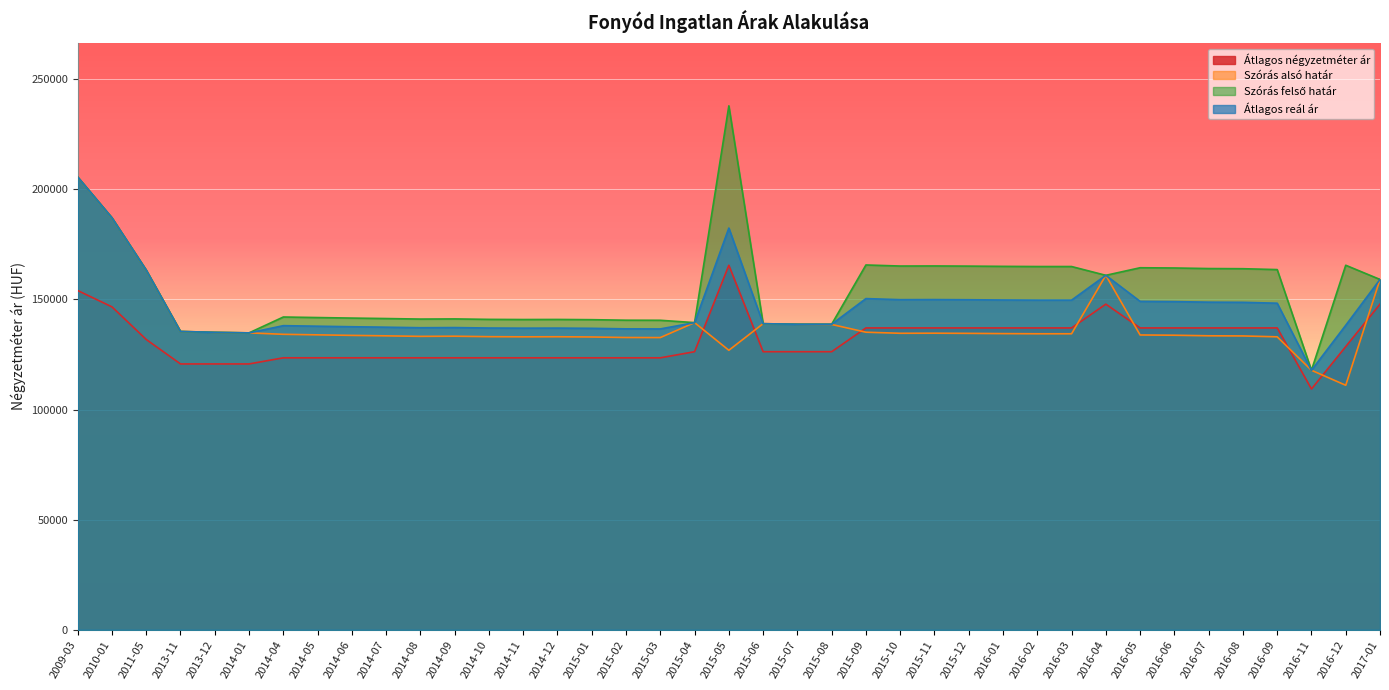

In Szórás alsó határ, how many points are higher than both neighbors (excluding endpoints)?

6